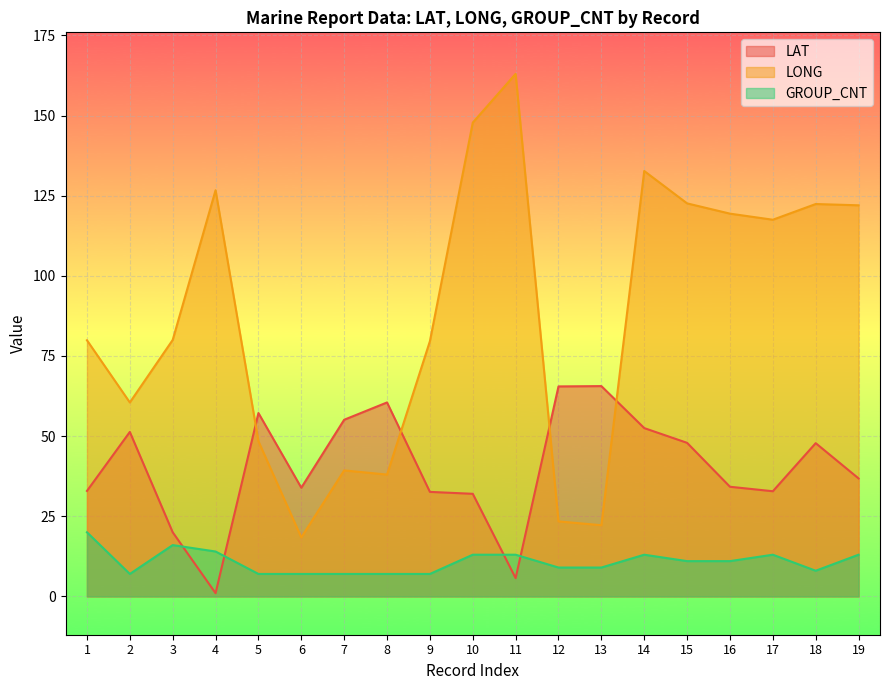

Which series has the widest spread of values?

LONG